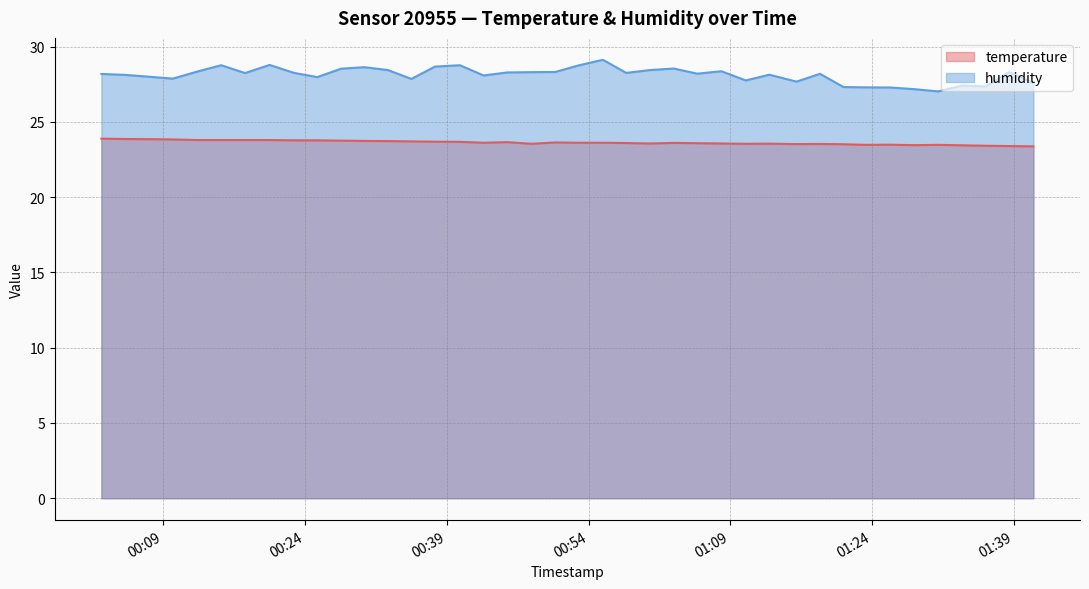

What is the sum of all temperature values?

945.4